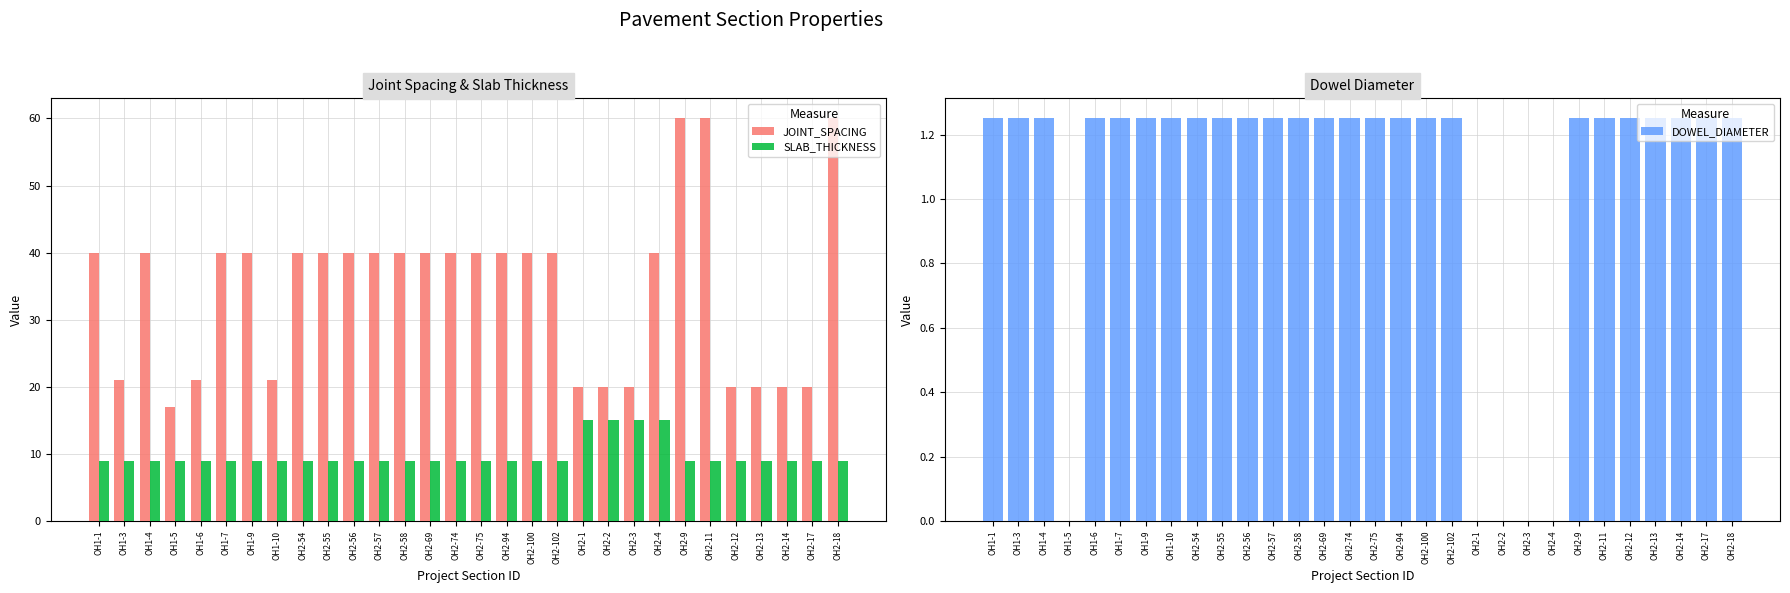

At which label does JOINT_SPACING first exceed 40?

OH2-9